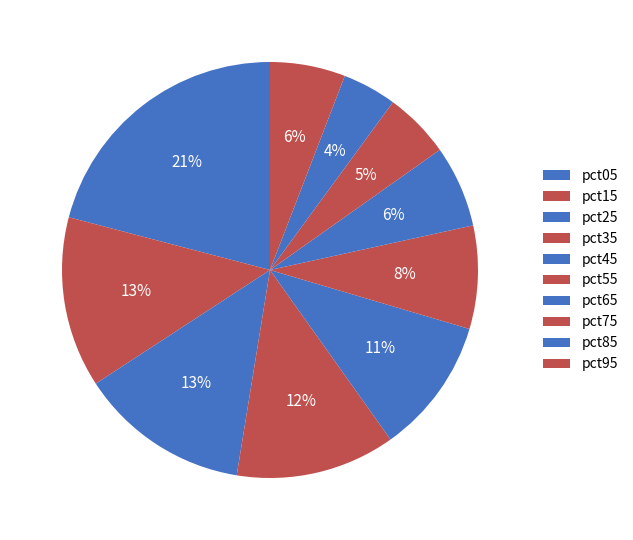

How many slices are in this pie chart?

10